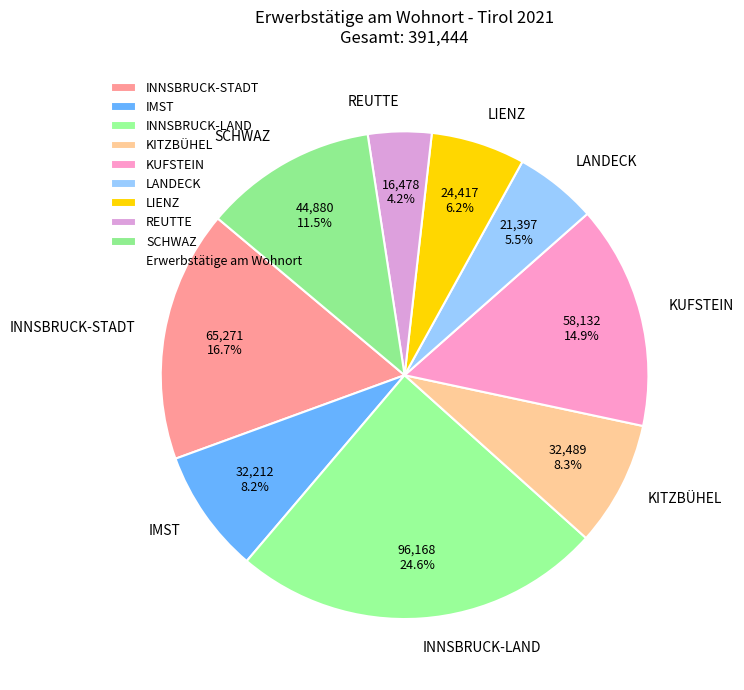

Does LANDECK represent more than half of the total?

No